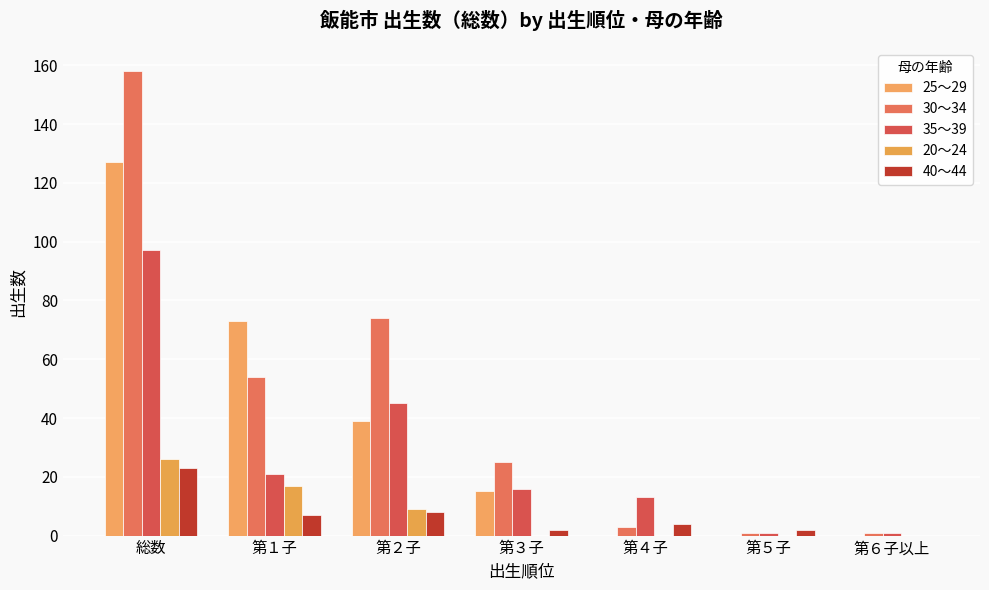

Count the number of data series in this chart.

5